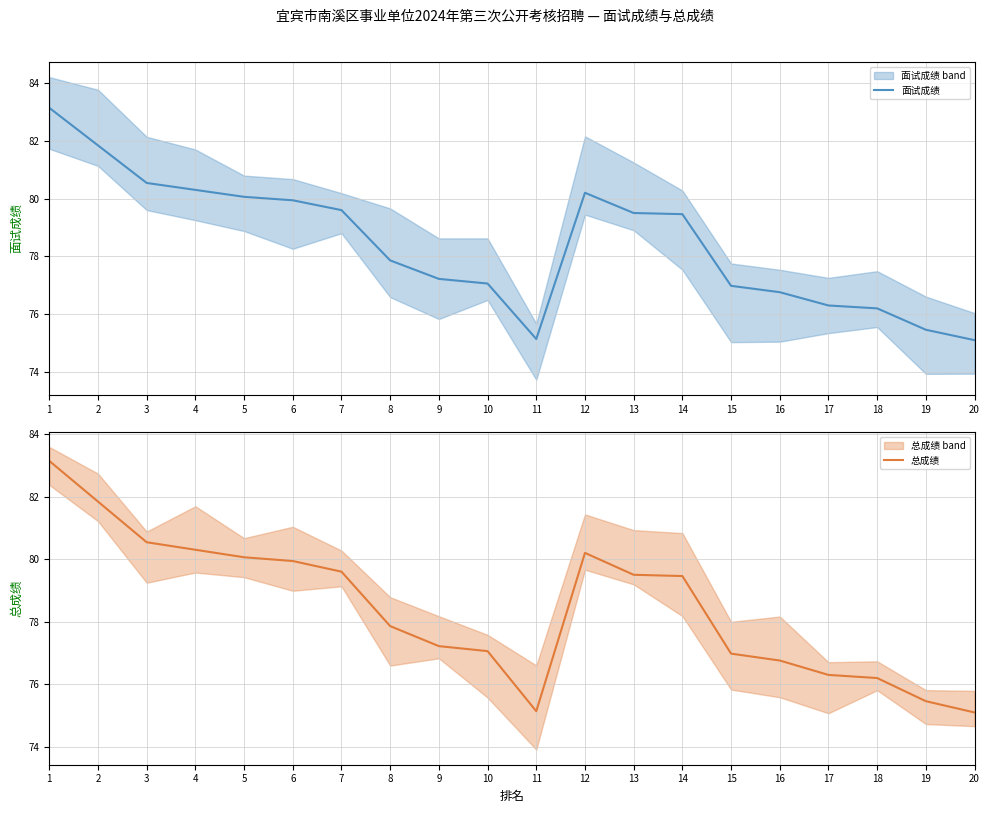

True or false: 总成绩 has a value of 75.5 at 19.

True